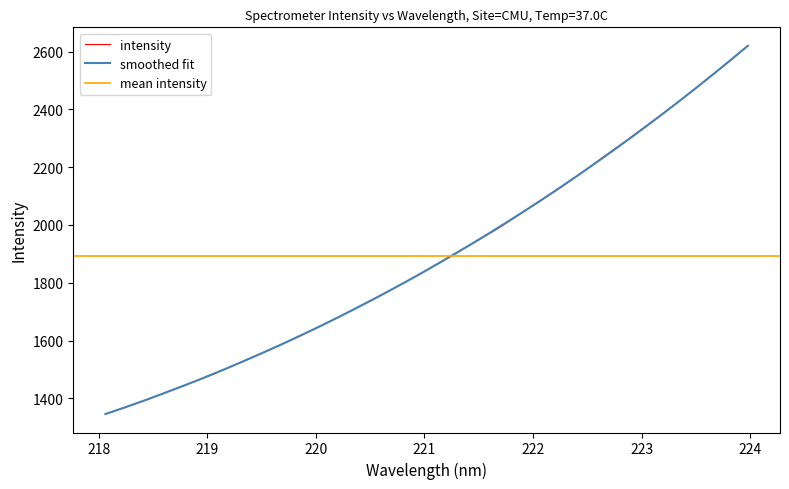

Is it true that the value at 222.263 is 1317.3?

False